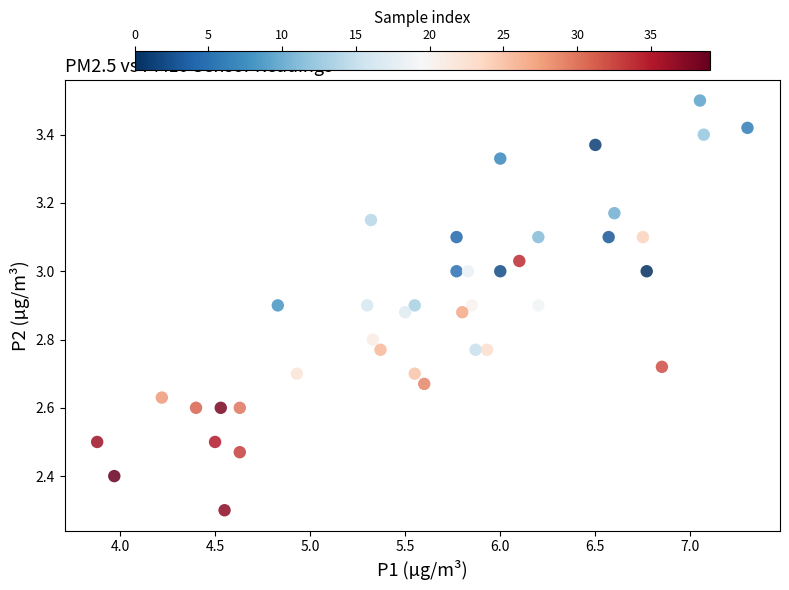

What Y value in the scatter plot is closest to 2?

2.3